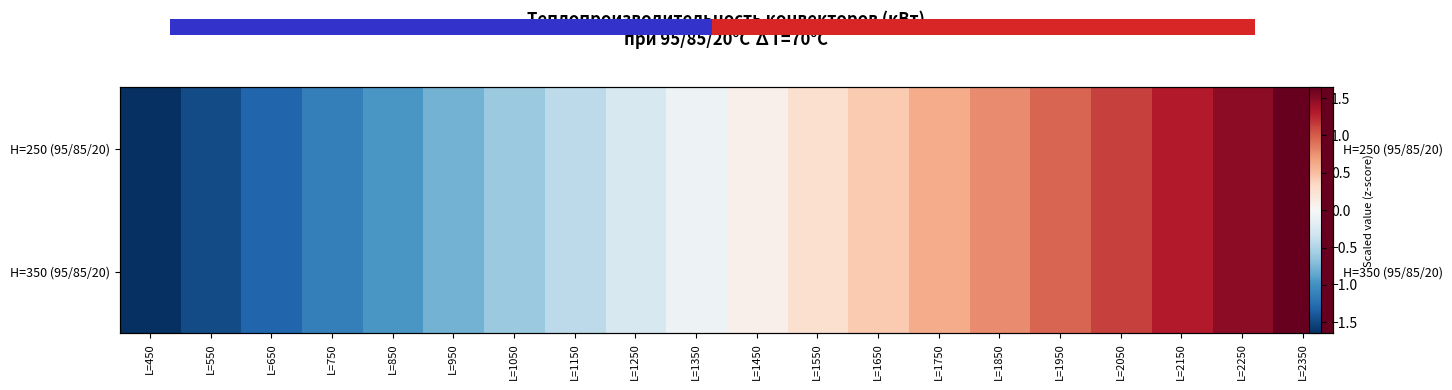

What is the approximate value of H=250 (95/85/20) at L=1050?

-0.6